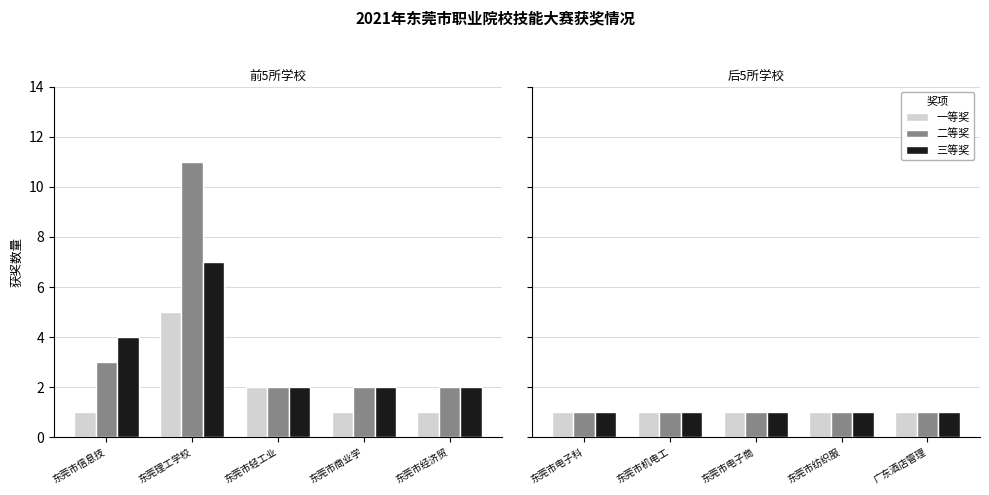

How many distinct data groups are displayed?

3